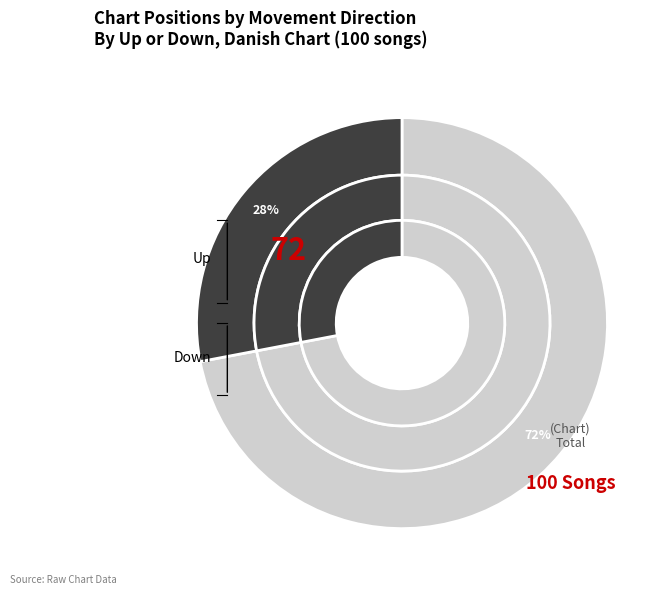

How many segments does this pie chart have?

2